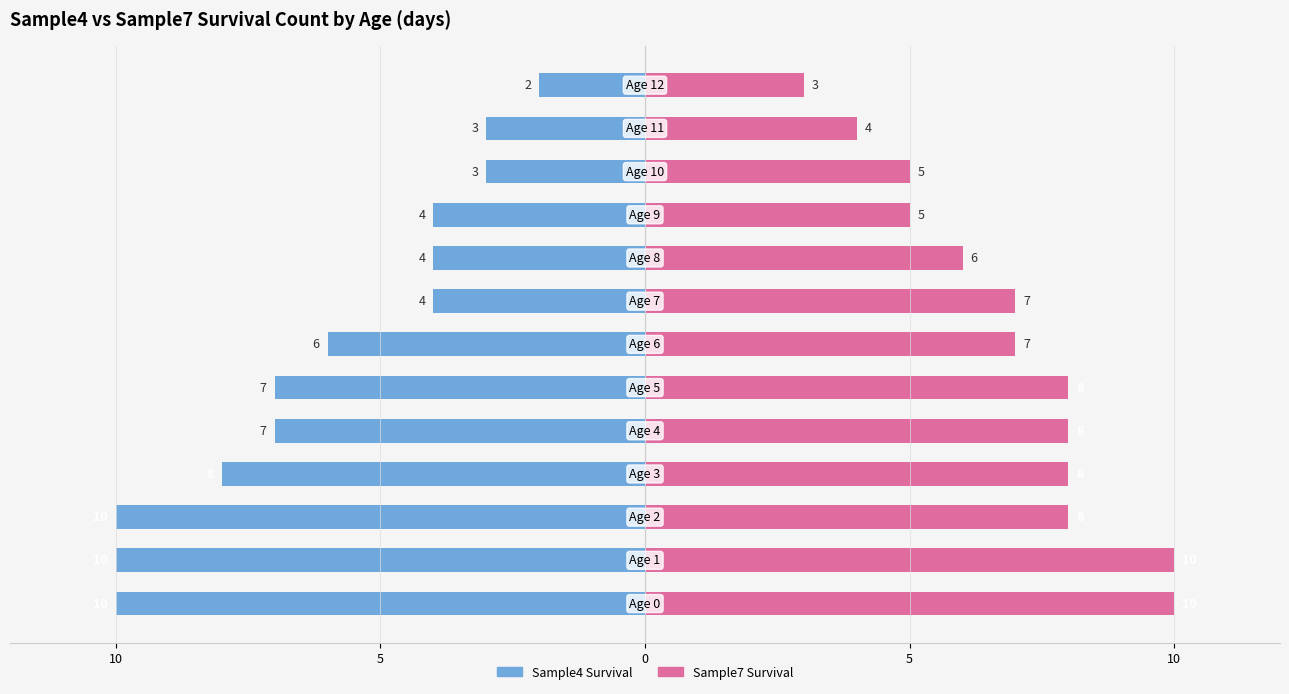

What is the highest value of the Sample7 Survival series?

10